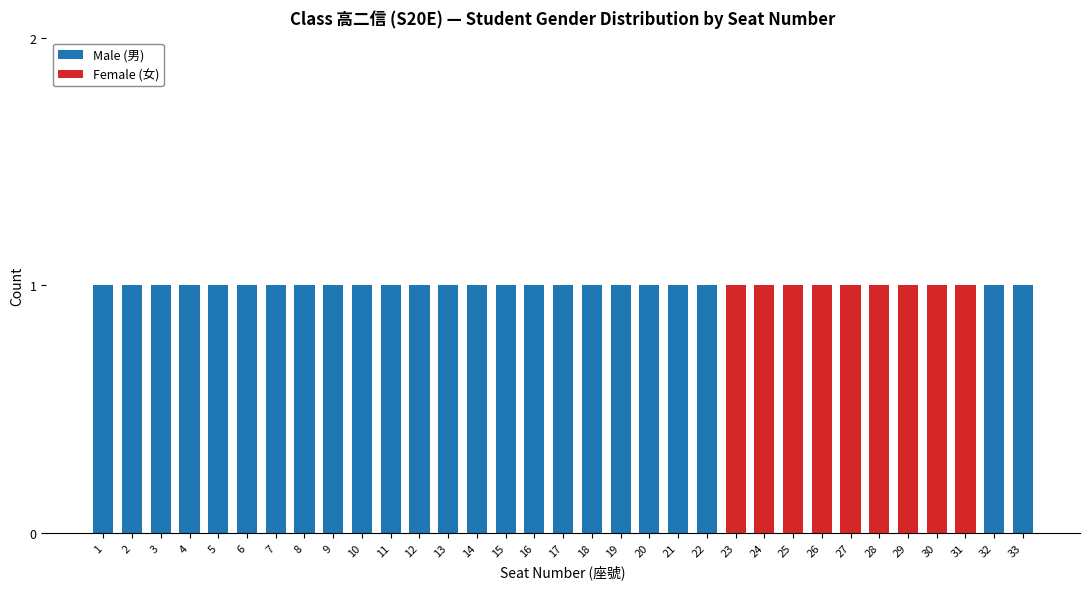

The value of Male (男) at 15 is 1. True or false?

True